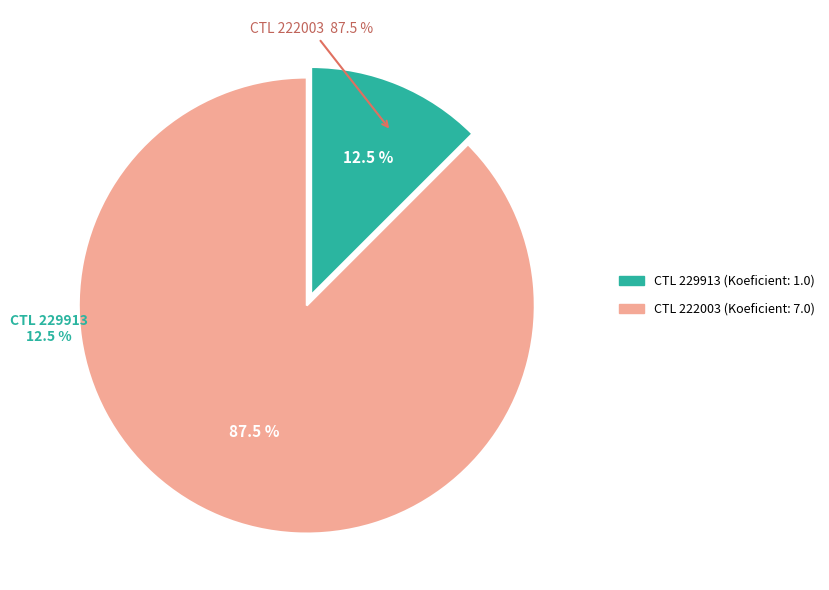

Does 229913 represent more than half of the total?

No